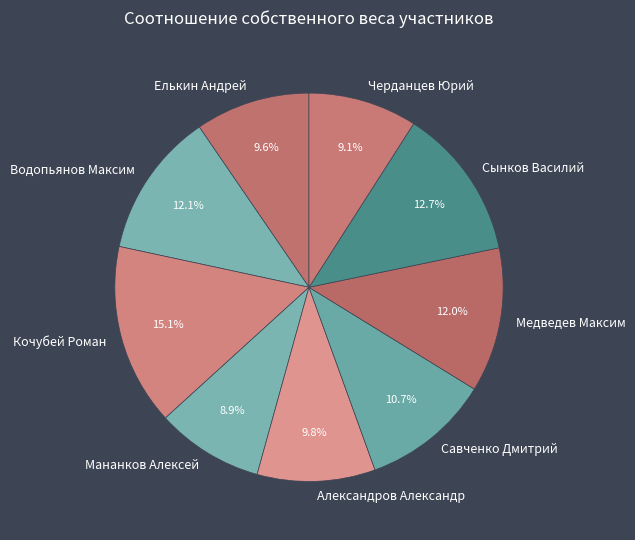

What is the total percentage of Савченко Дмитрий and Медведев Максим?

22.7%